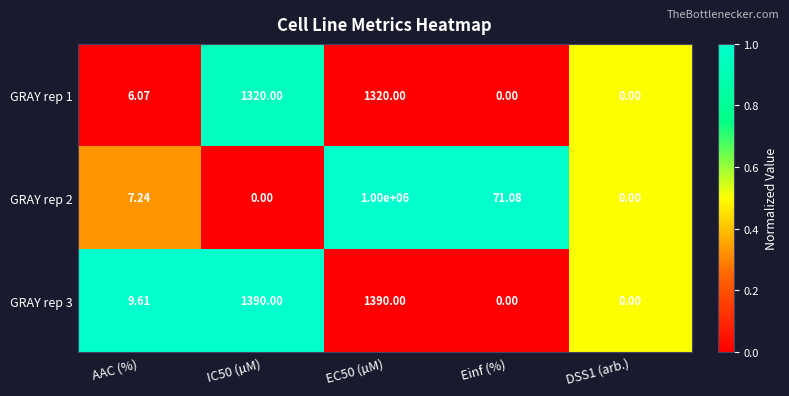

Is the value of GRAY rep 3 at AAC (%) greater than the value of GRAY rep 2 at IC50 (µM)?

Yes